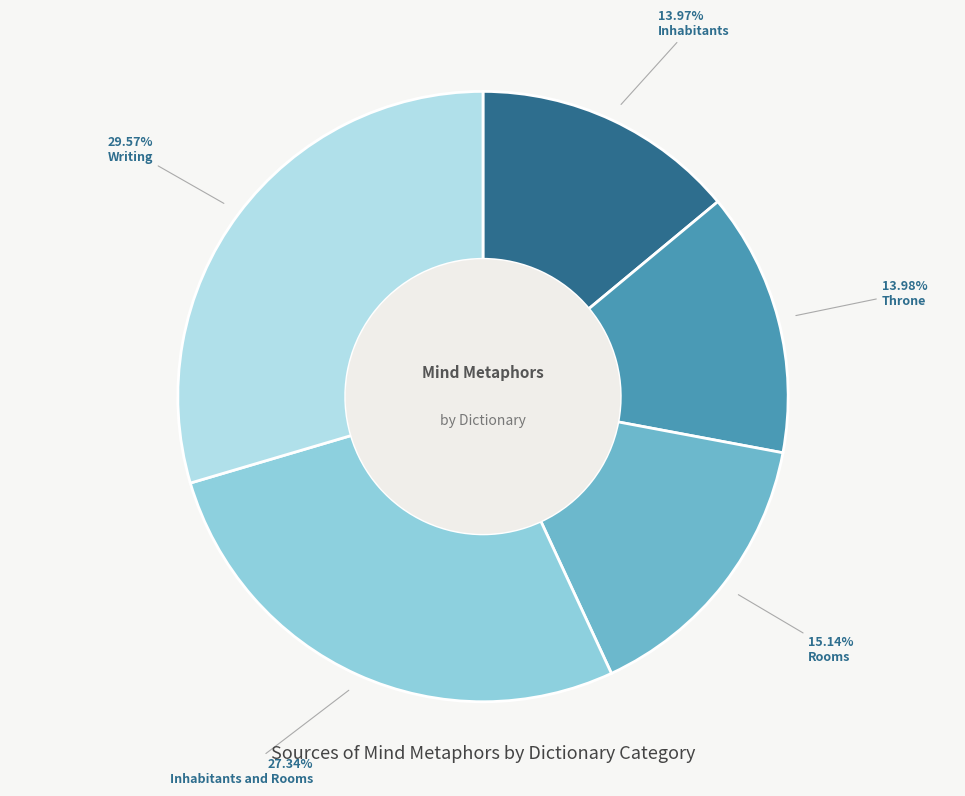

What is the largest slice in the pie chart?

Writing